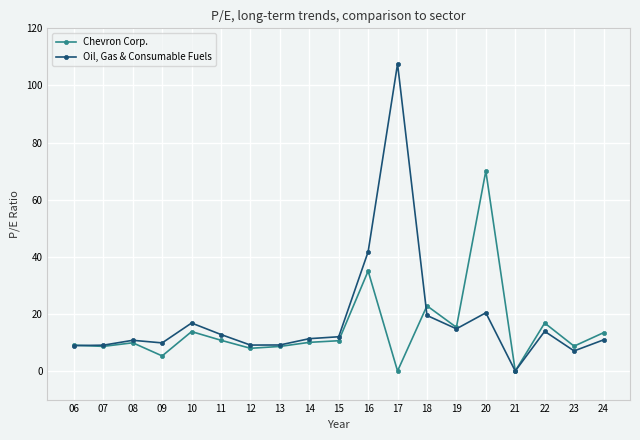

List the series in order of their overall mean, lowest first.

Chevron Corp., Oil, Gas & Consumable Fuels